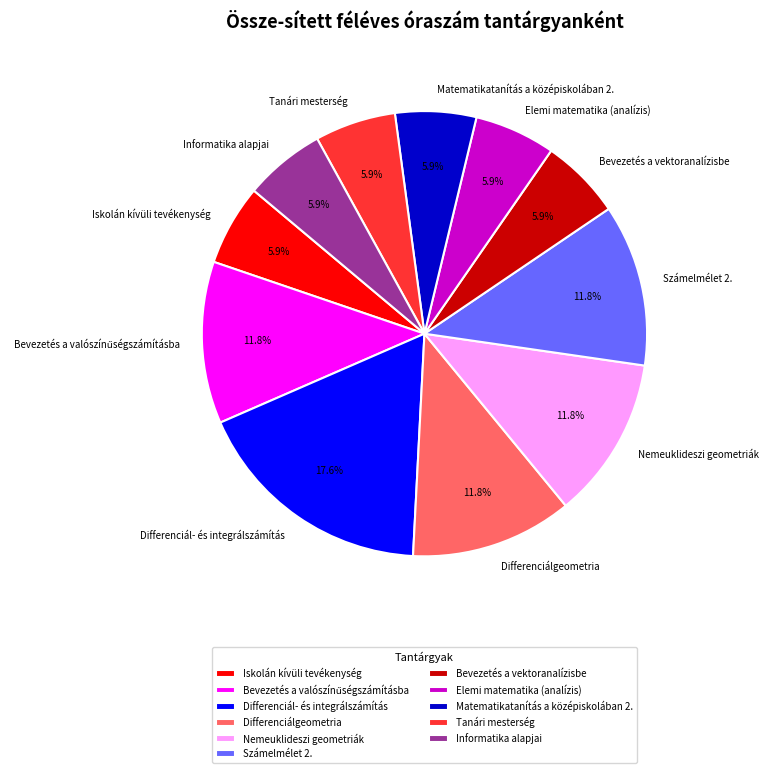

Which category has the biggest portion of the pie?

Differenciál- és integrálszámítás